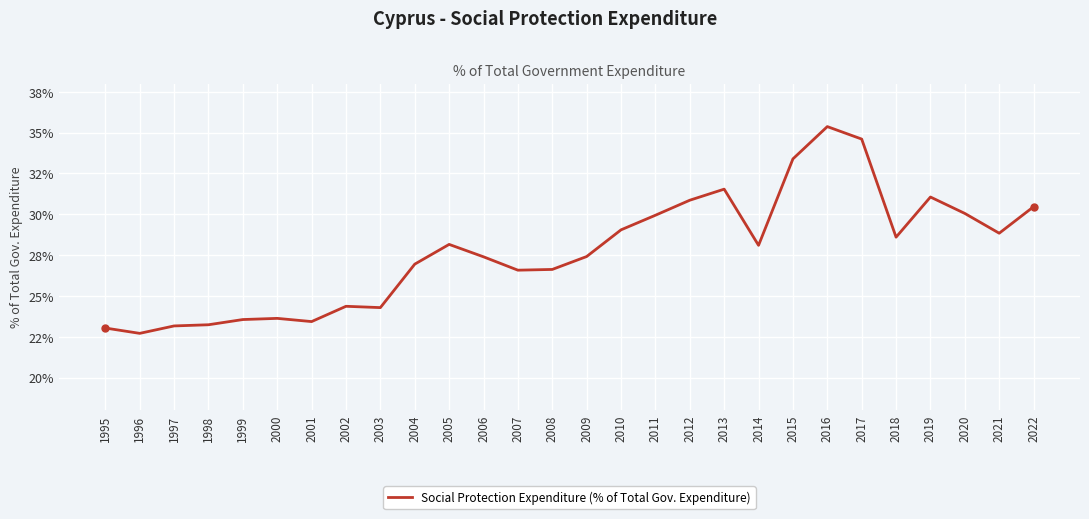

Does the chart have visible grid lines?

Yes